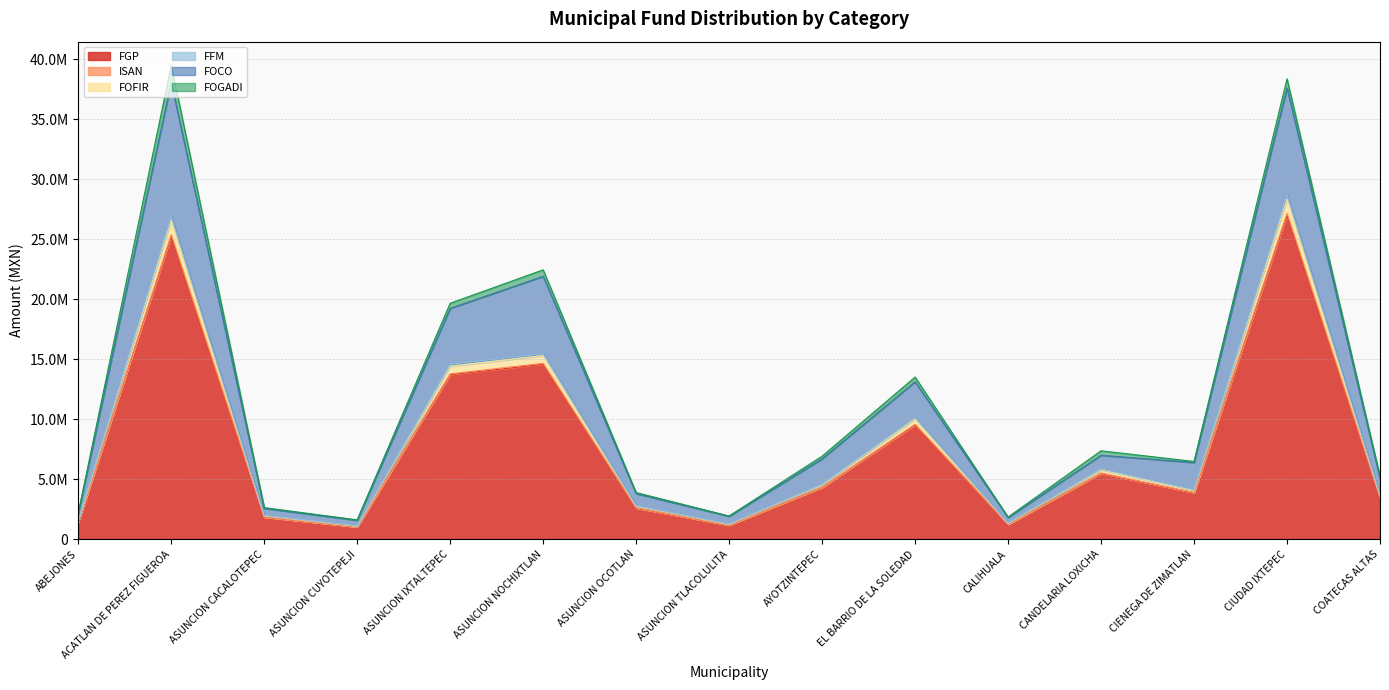

Does the chart have visible grid lines?

Yes